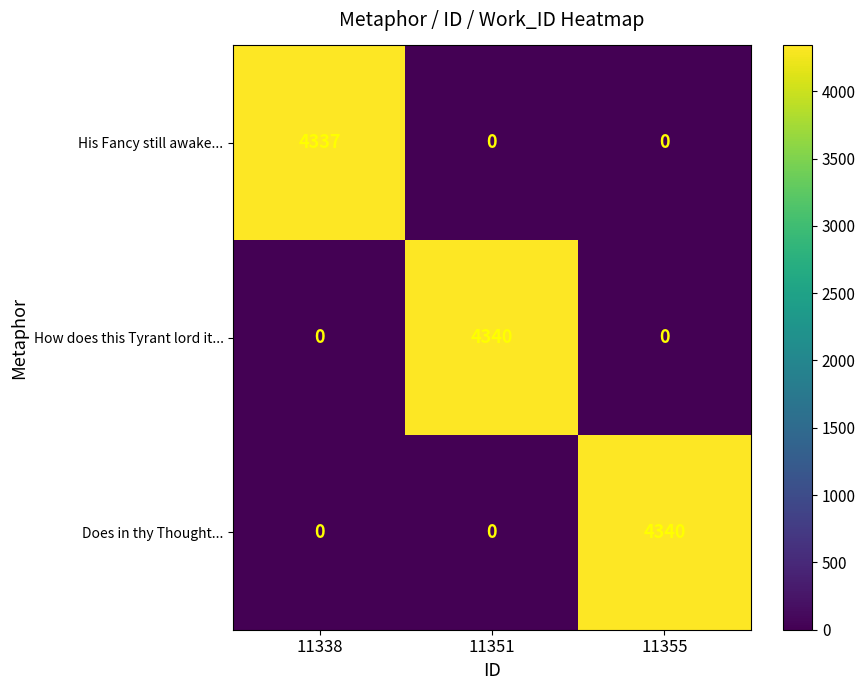

Count the number of data series in this chart.

3